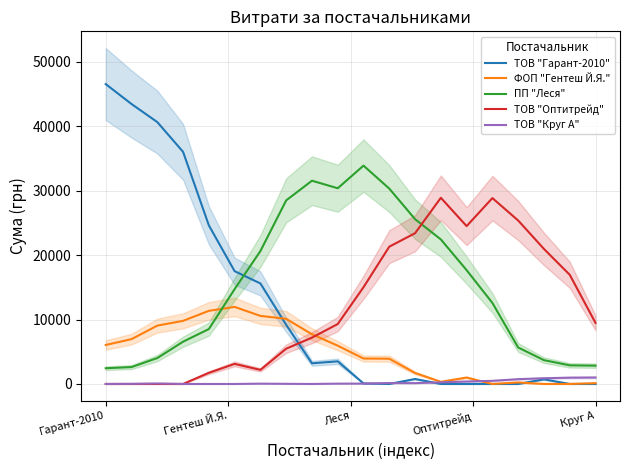

How many times do ПП "Леся" and ТОВ "Гарант-2010" cross each other?

1